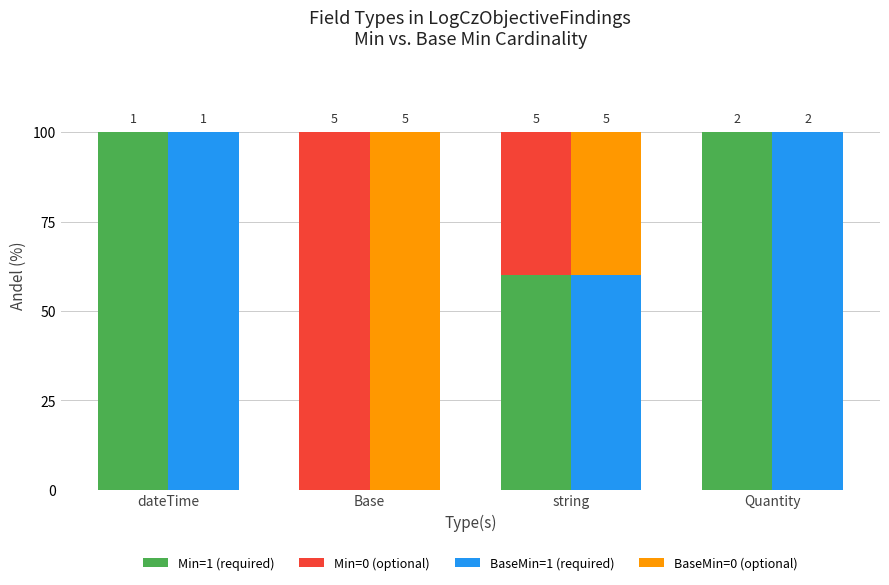

Reading left to right, transcribe all the data shown in this chart.

Min=1 (required): 100	0	60	100
Min=0 (optional): 0	100	40	0
BaseMin=1 (required): 100	0	60	100
BaseMin=0 (optional): 0	100	40	0